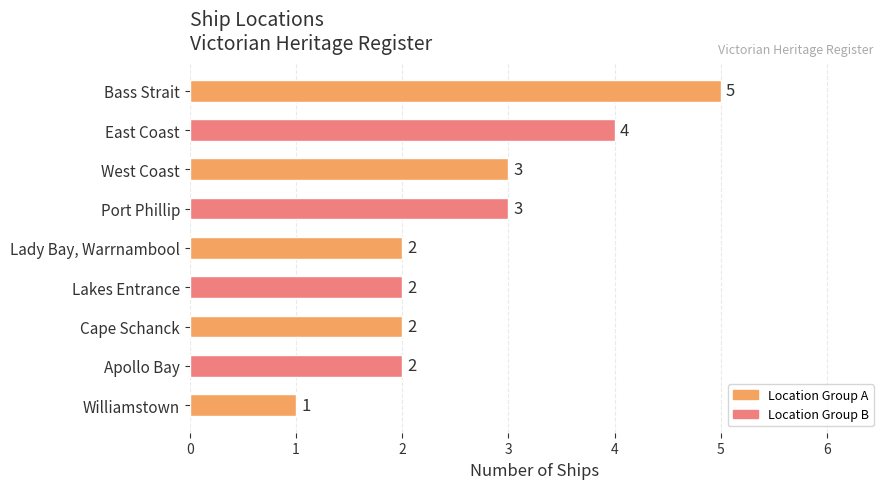

What is the greatest value displayed?

5